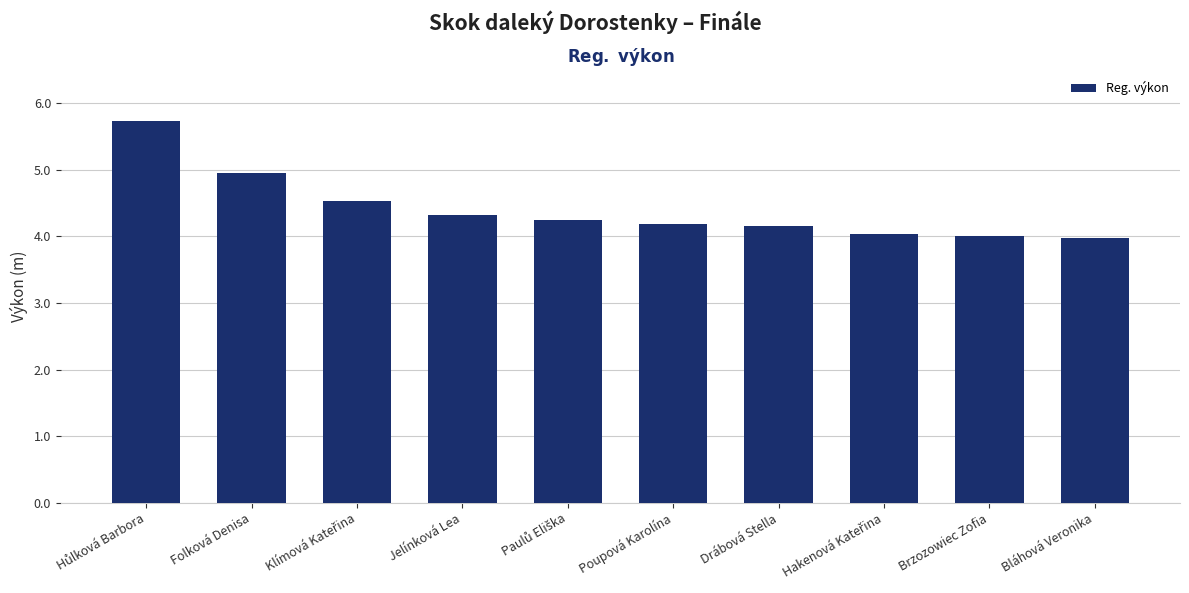

What position from the left is Jelínková Lea?

4